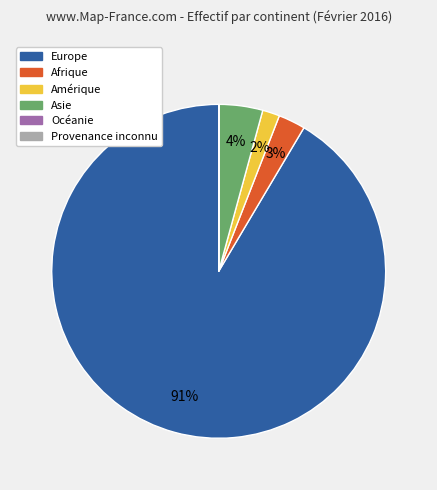

Between Amérique and Afrique, which is larger?

Afrique